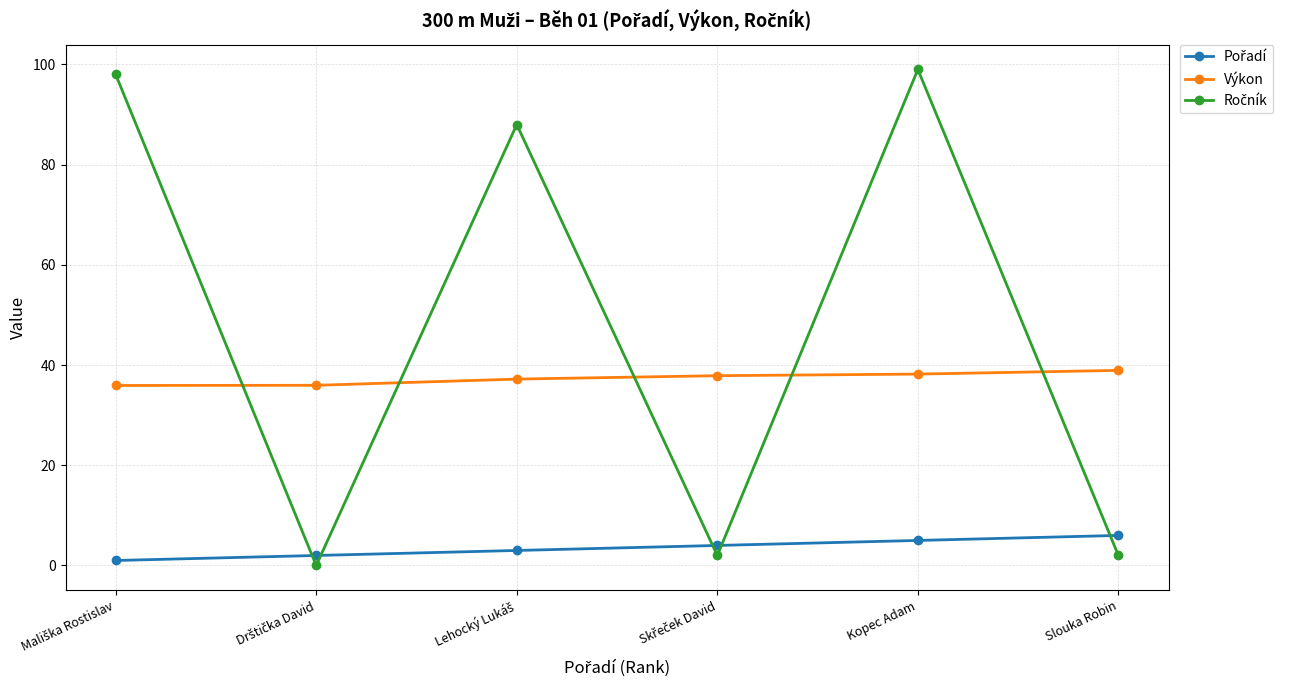

What is the average value of the Výkon series?

37.4